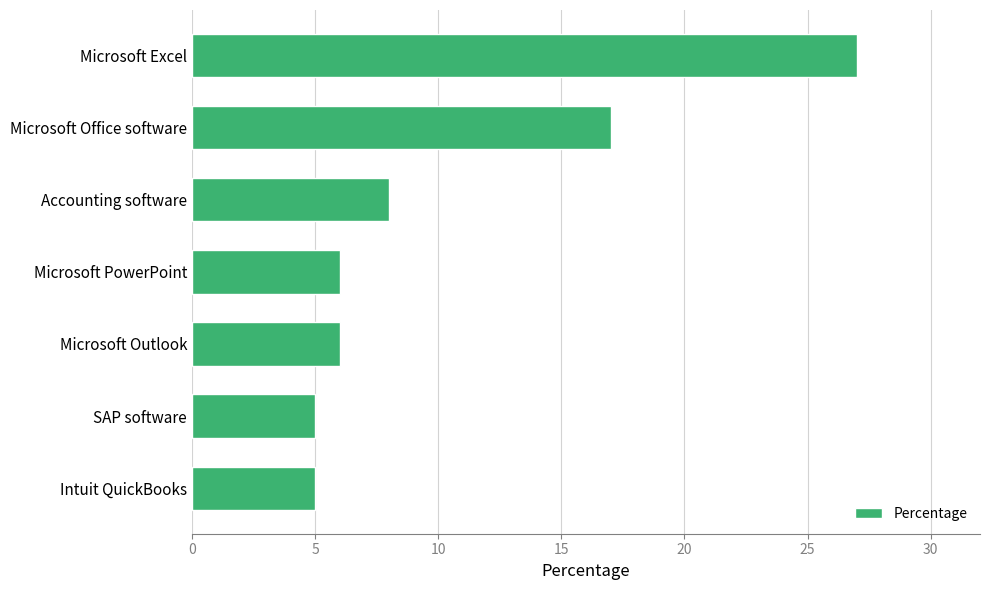

What is the sum of all values?

74